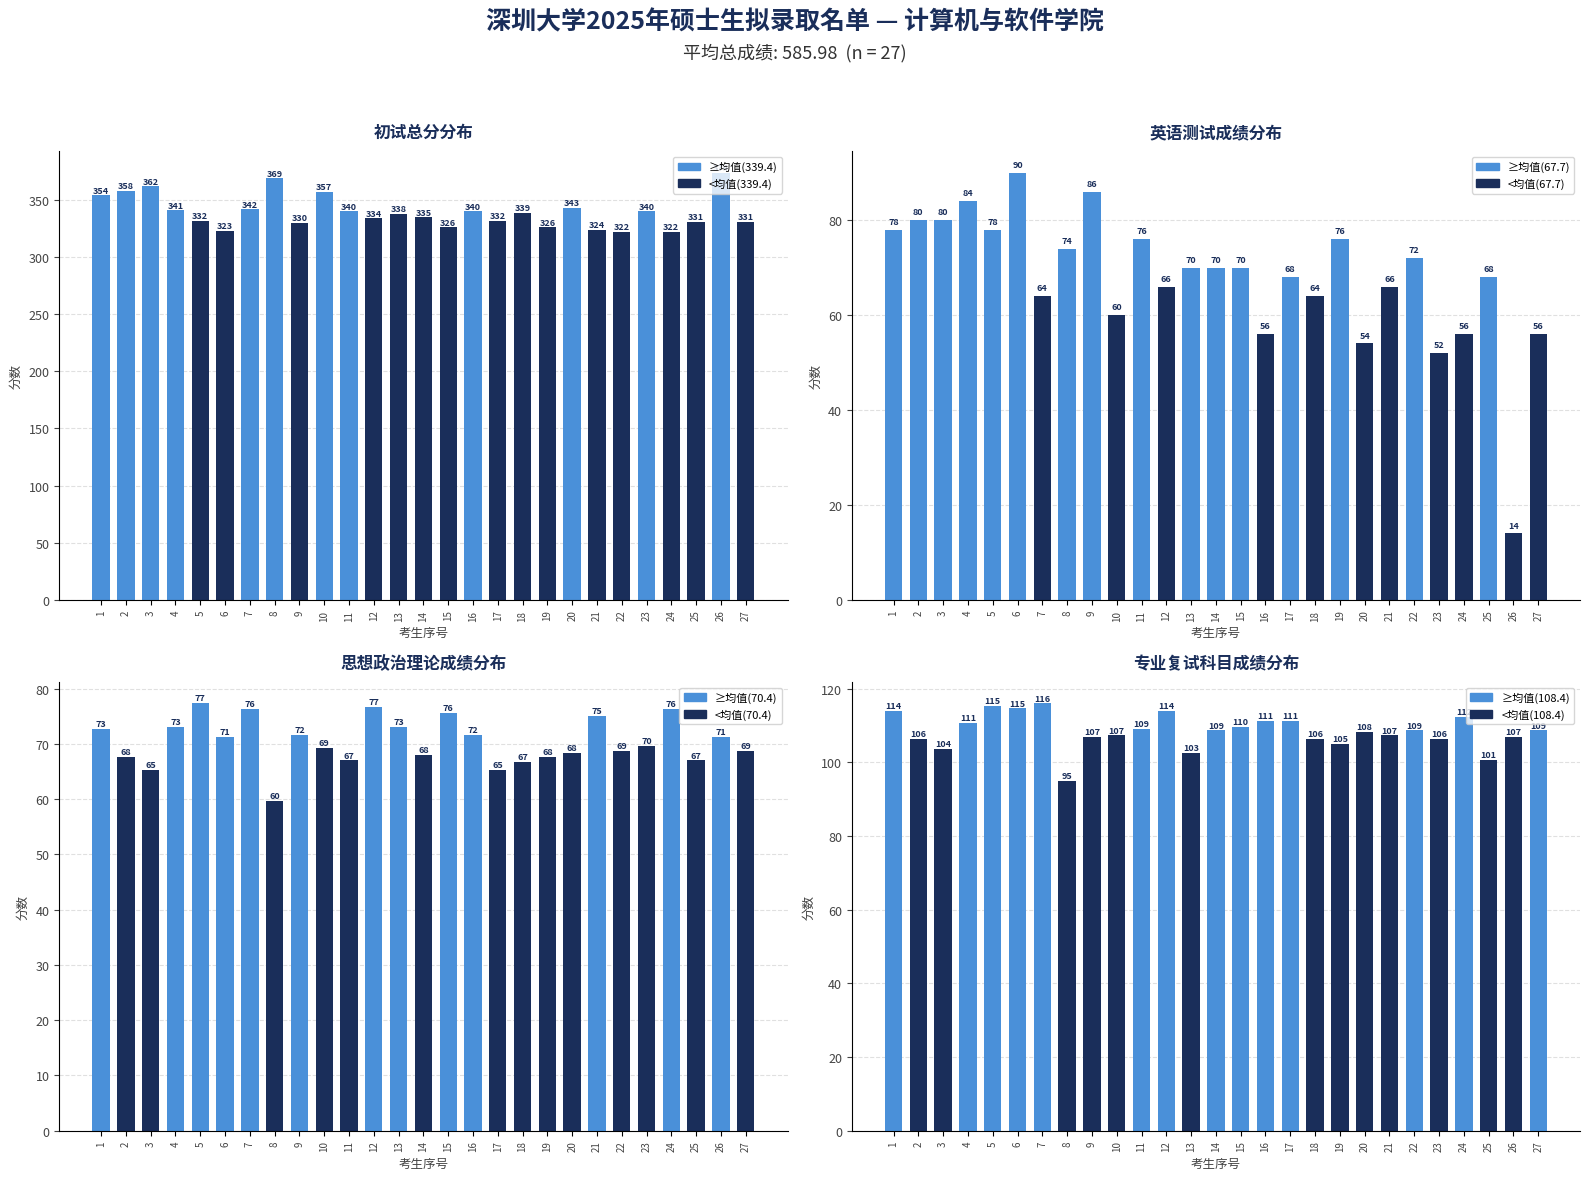

Read the 初试总分 value at 25.

331.0